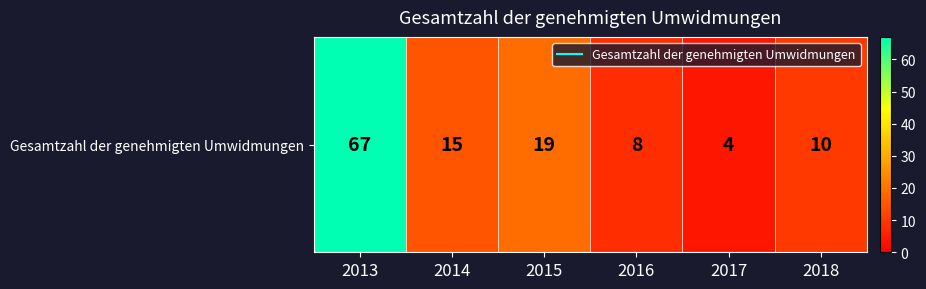

Reading right to left, extract all data points from this chart.

2018=10	2017=4	2016=8	2015=19	2014=15	2013=67